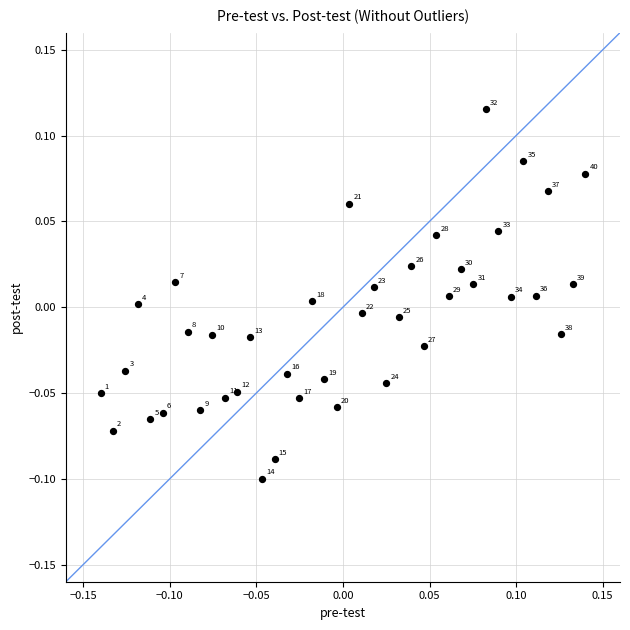

What is the range of X values (max minus min)?

0.3